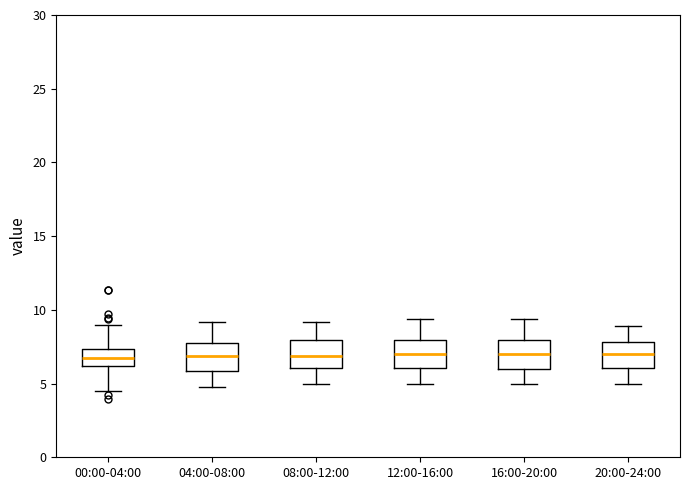

Where is the upper edge of the box for 08:00-12:00 on the y-axis? The values are not printed on the chart, so give them approximately, as read against the axis.

8.0